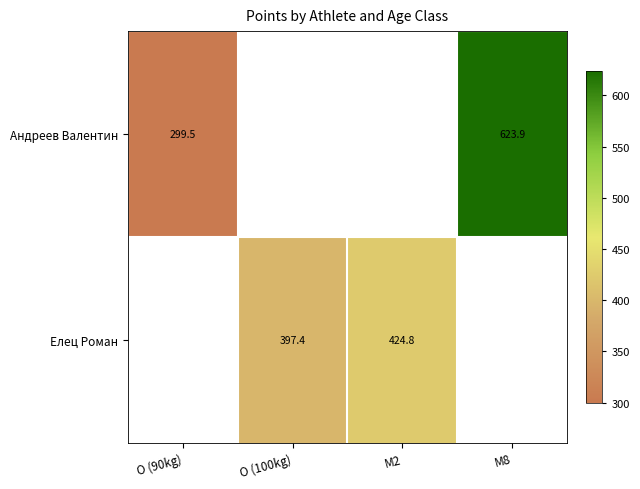

Is the value of Елец Роман at O (100kg) greater than the value of Андреев Валентин at M2?

No